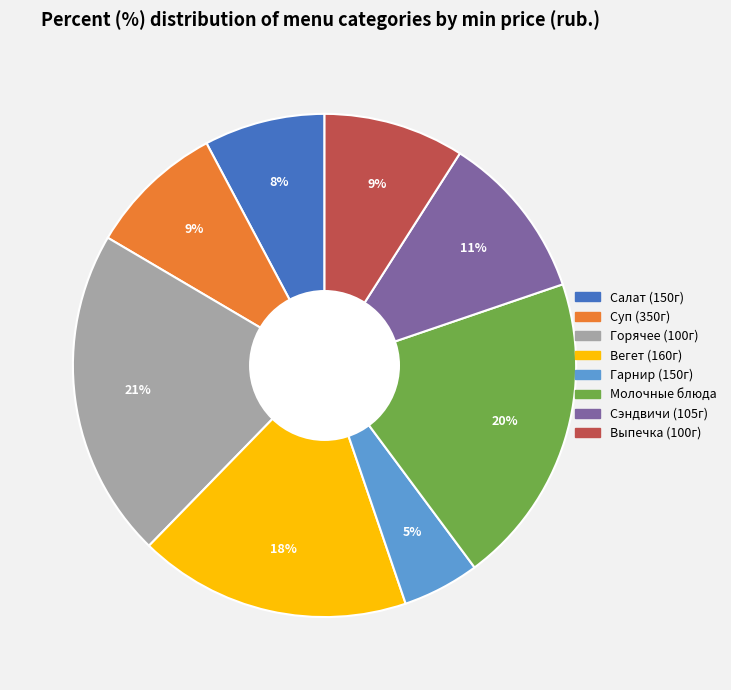

True or false: Гарнир (150г) accounts for 5% of the total.

True